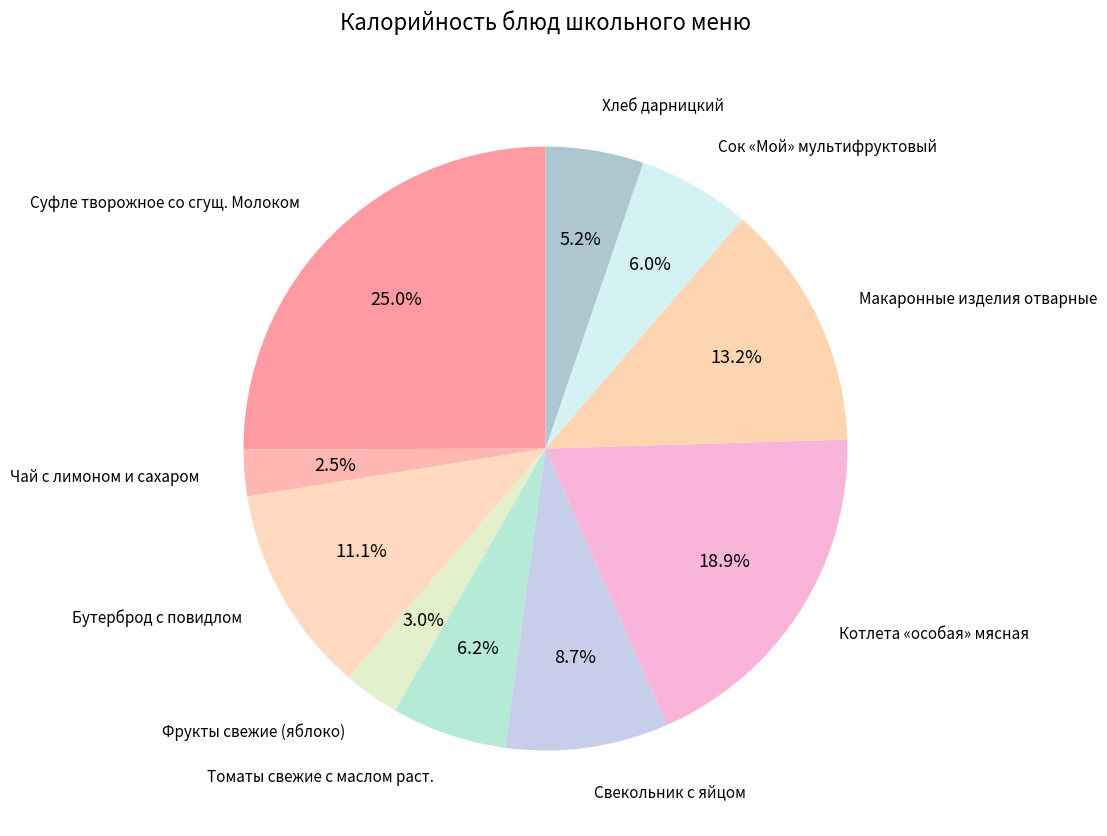

Which has a higher value, Чай с лимоном и сахаром or Макаронные изделия отварные?

Макаронные изделия отварные